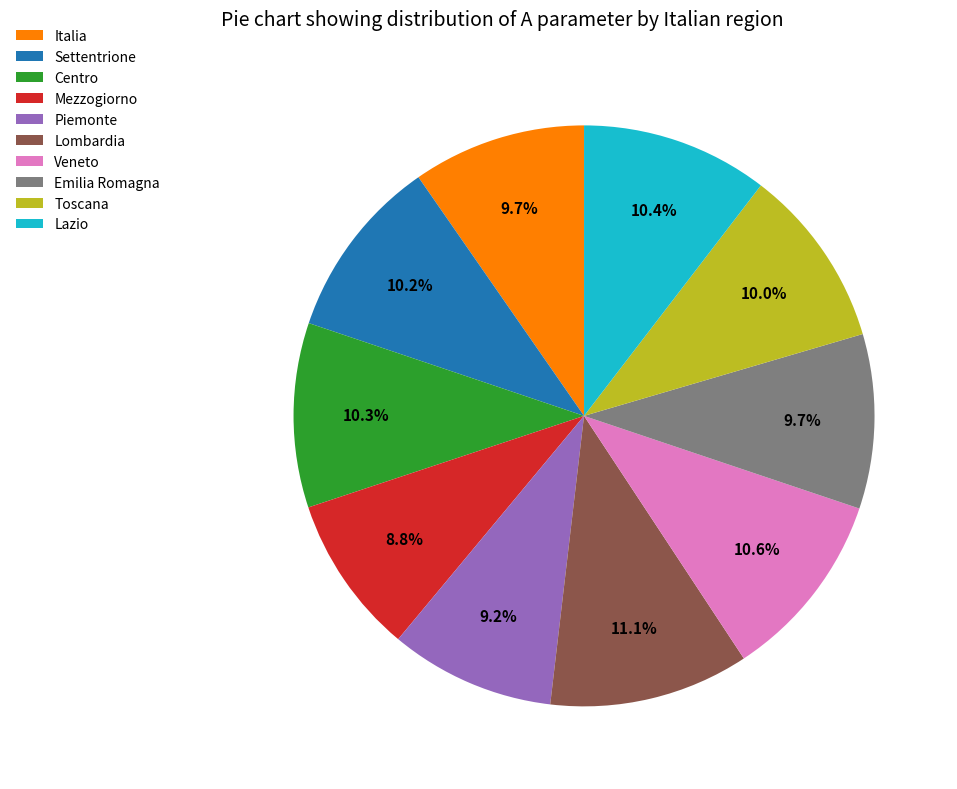

Approximately how many times larger is the value at Piemonte compared to Emilia Romagna?

0.9